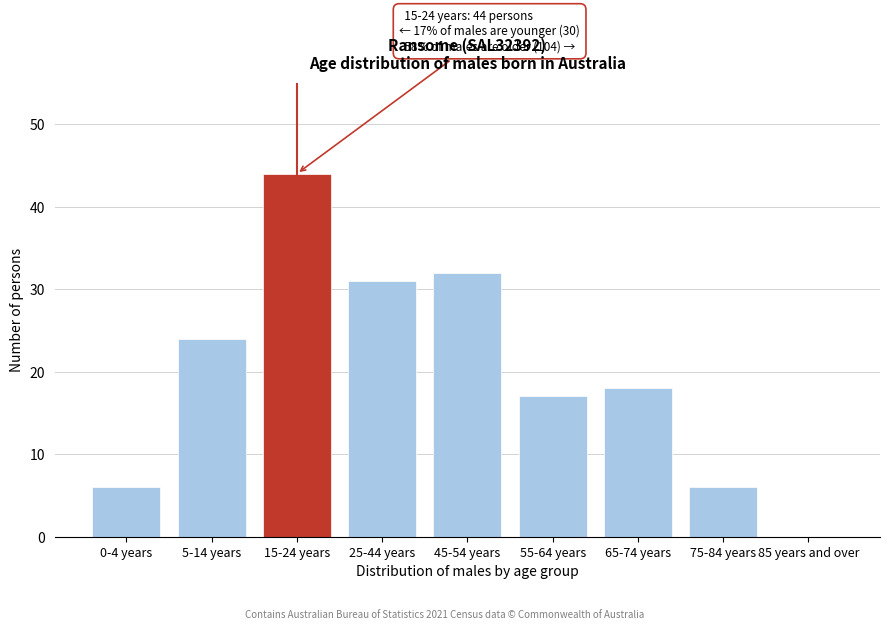

Reading left to right, extract all data points from this chart.

0-4 years=6	5-14 years=24	15-24 years=44	25-44 years=31	45-54 years=32	55-64 years=17	65-74 years=18	75-84 years=6	85 years and over=0